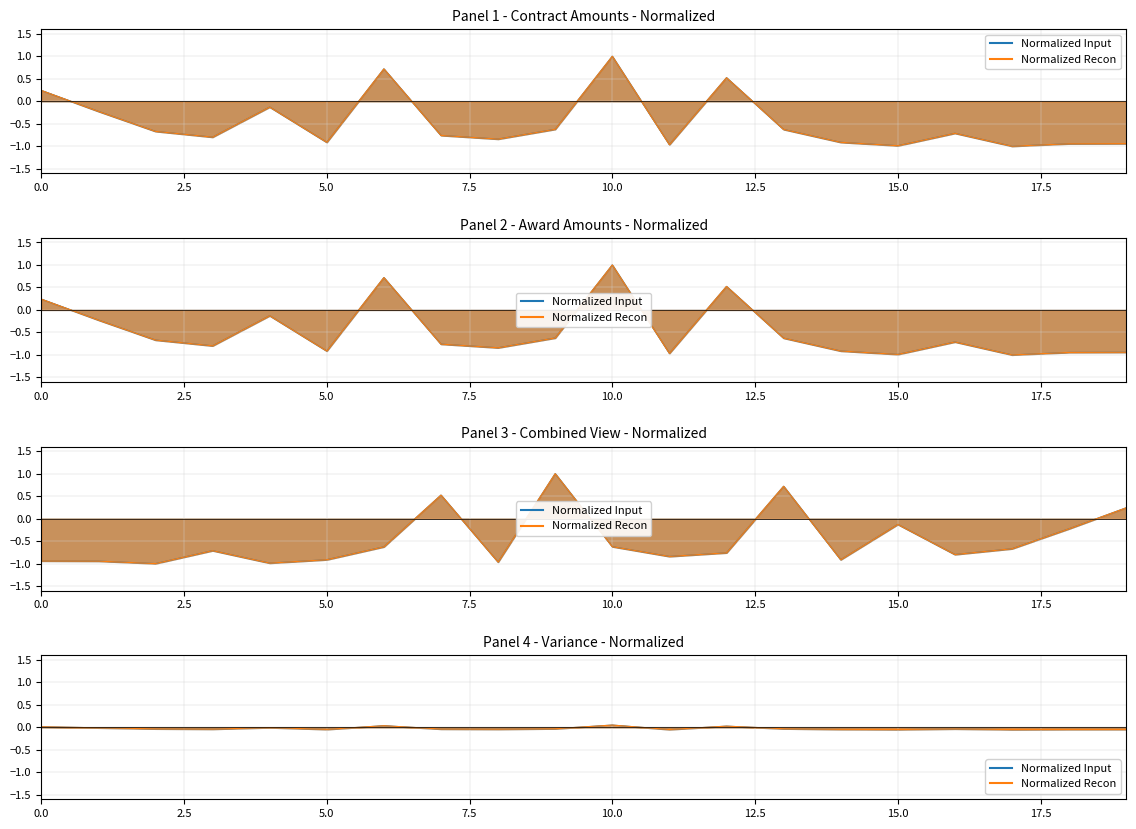

True or false: awards.value.amount has more than 1 points higher than both neighbors.

True